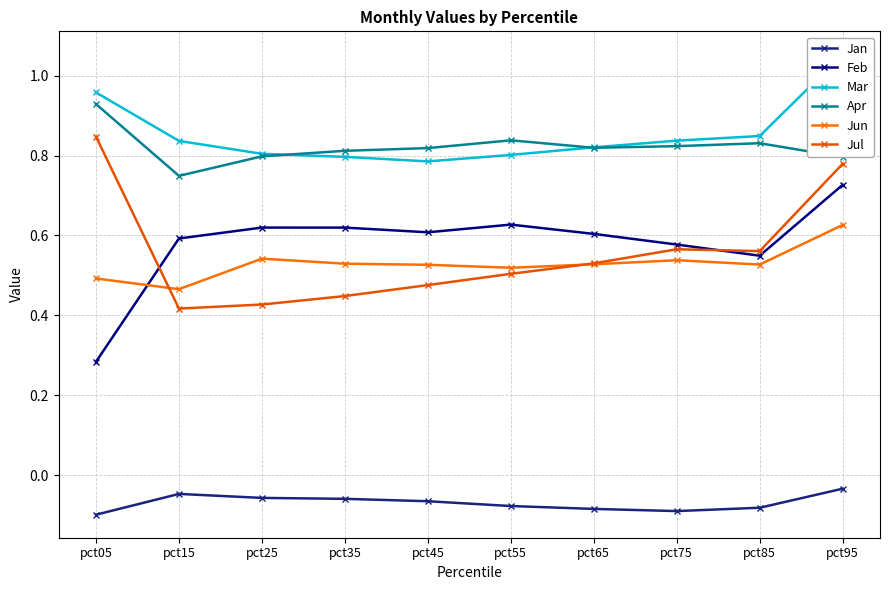

True or false: Jun has more than 0 interior local peaks.

True